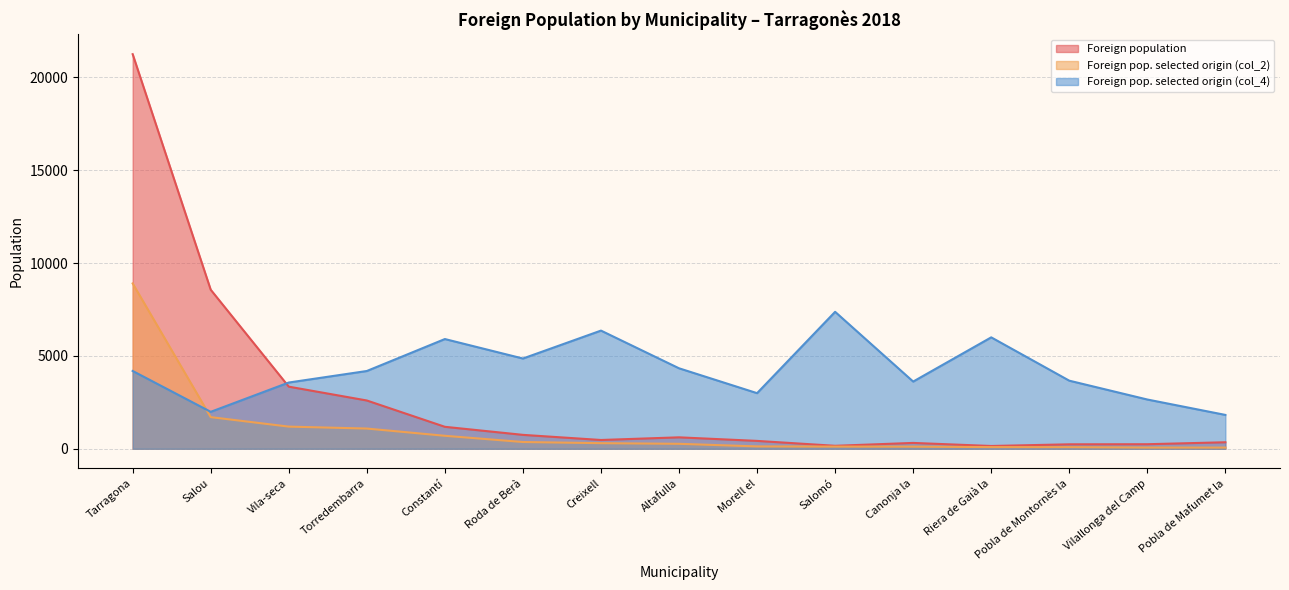

Rank the series by their average value, from lowest to highest.

Foreign pop. selected origin (col_2), Foreign population, Foreign pop. selected origin (col_4)